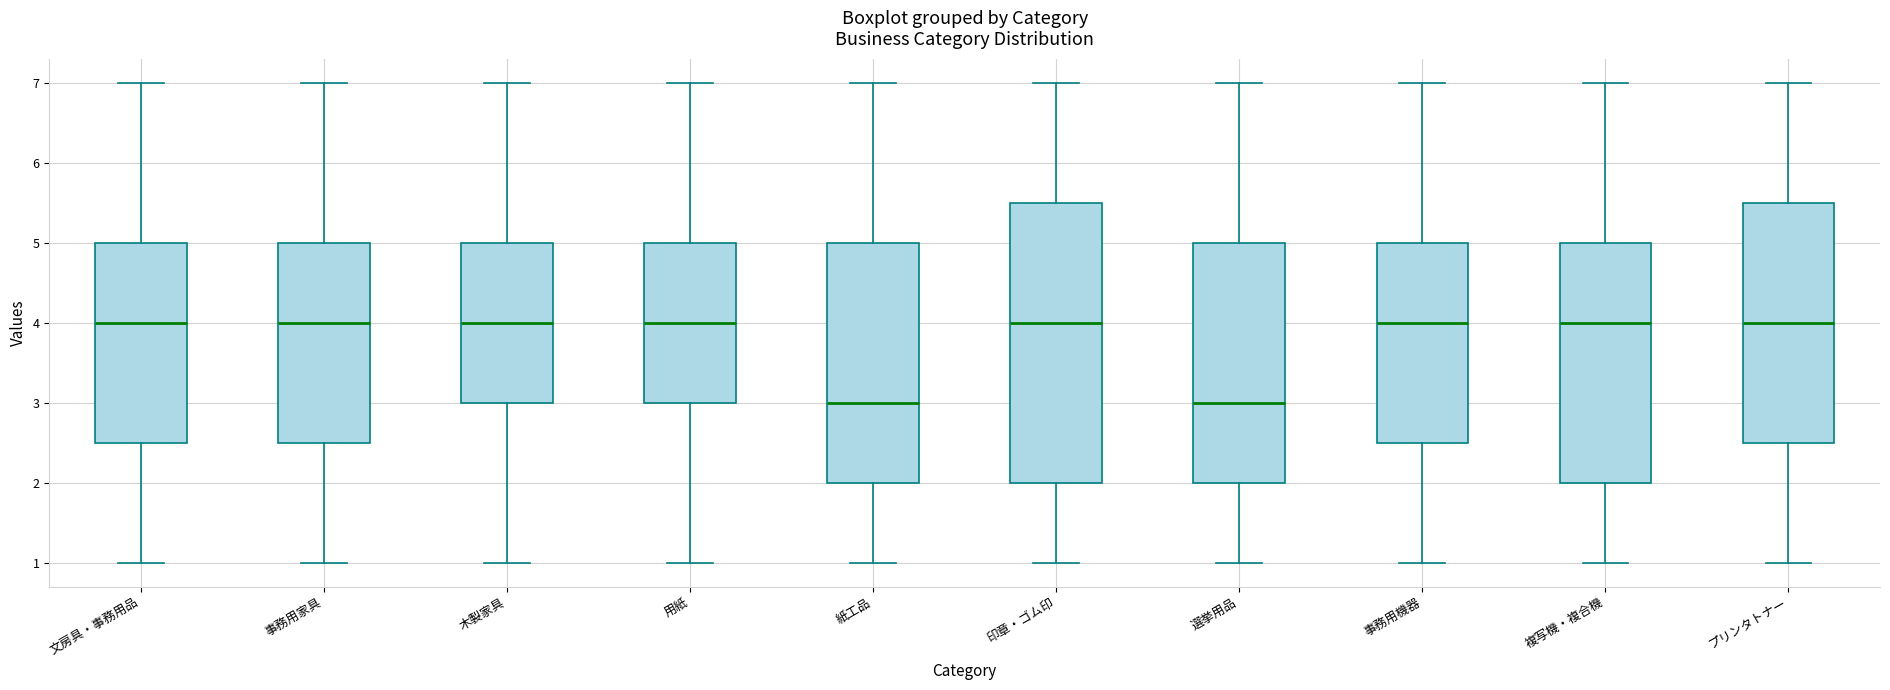

Where is the upper edge of the box for 文房具・事務用品 on the y-axis? The values are not printed on the chart, so give them approximately, as read against the axis.

5.0